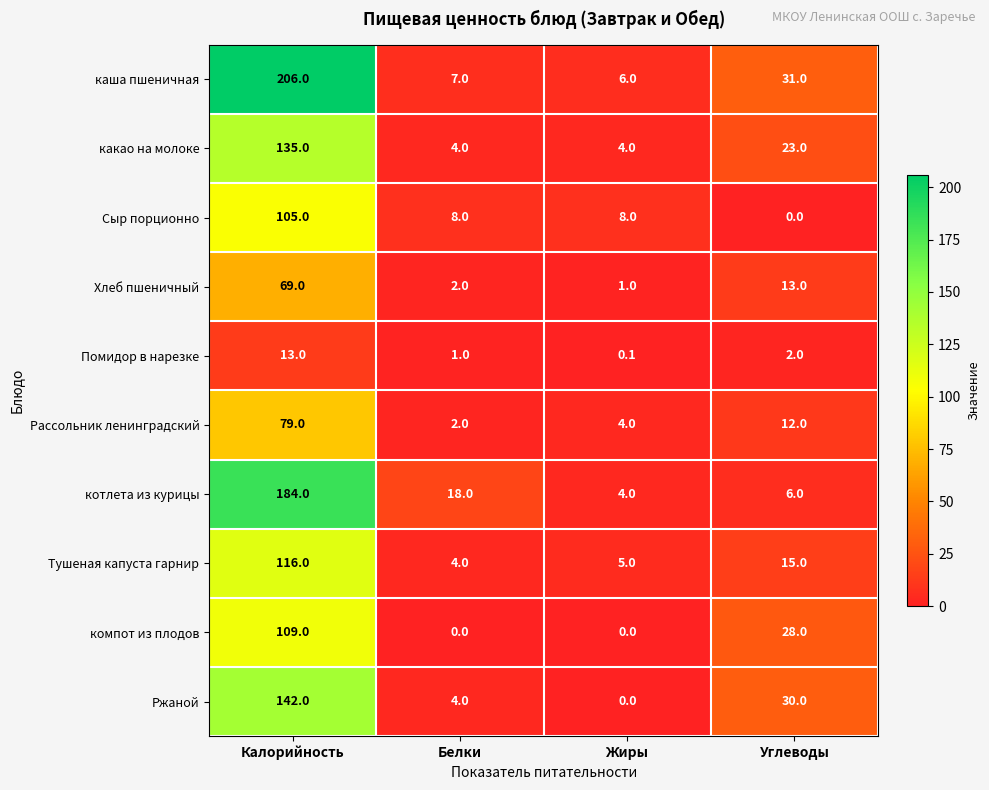

True or false: Тушеная капуста гарнир has a value of 6.5 at Жиры.

False